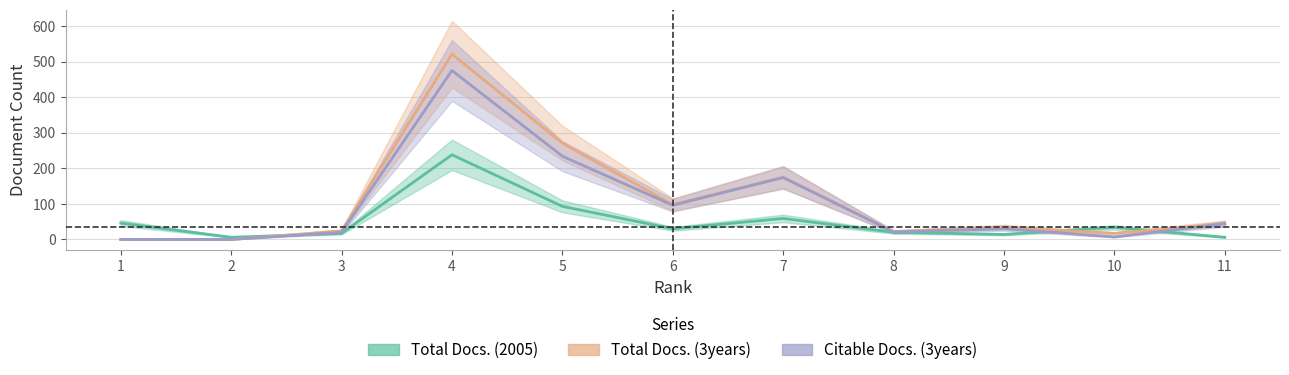

Reading left to right, what are all the values shown in this chart?

Total Docs. (2005): 46	6	17	238	93	30	59	20	14	34	6
Total Docs. (3years): 0	0	24	521	271	98	175	22	35	17	45
Citable Docs. (3years): 0	0	20	475	234	96	174	21	30	7	44